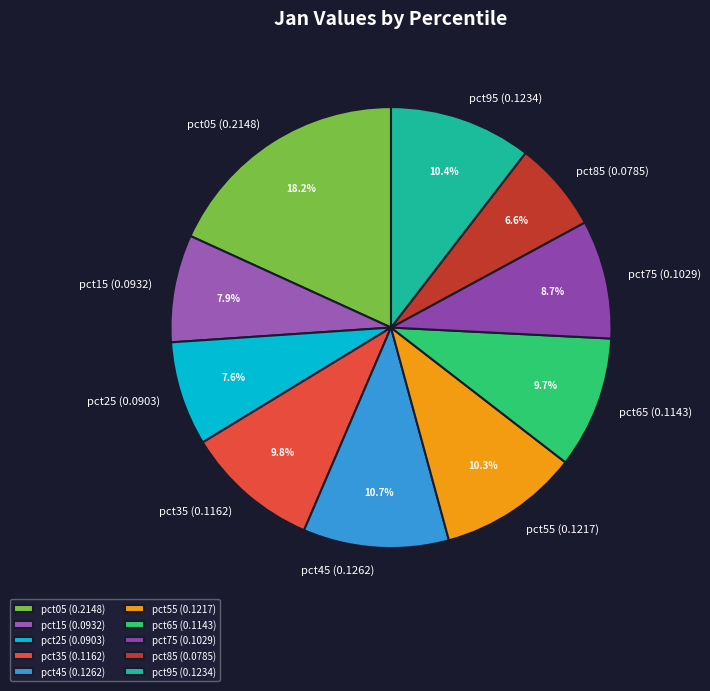

Is the sum of pct45 and pct15 greater than half?

No